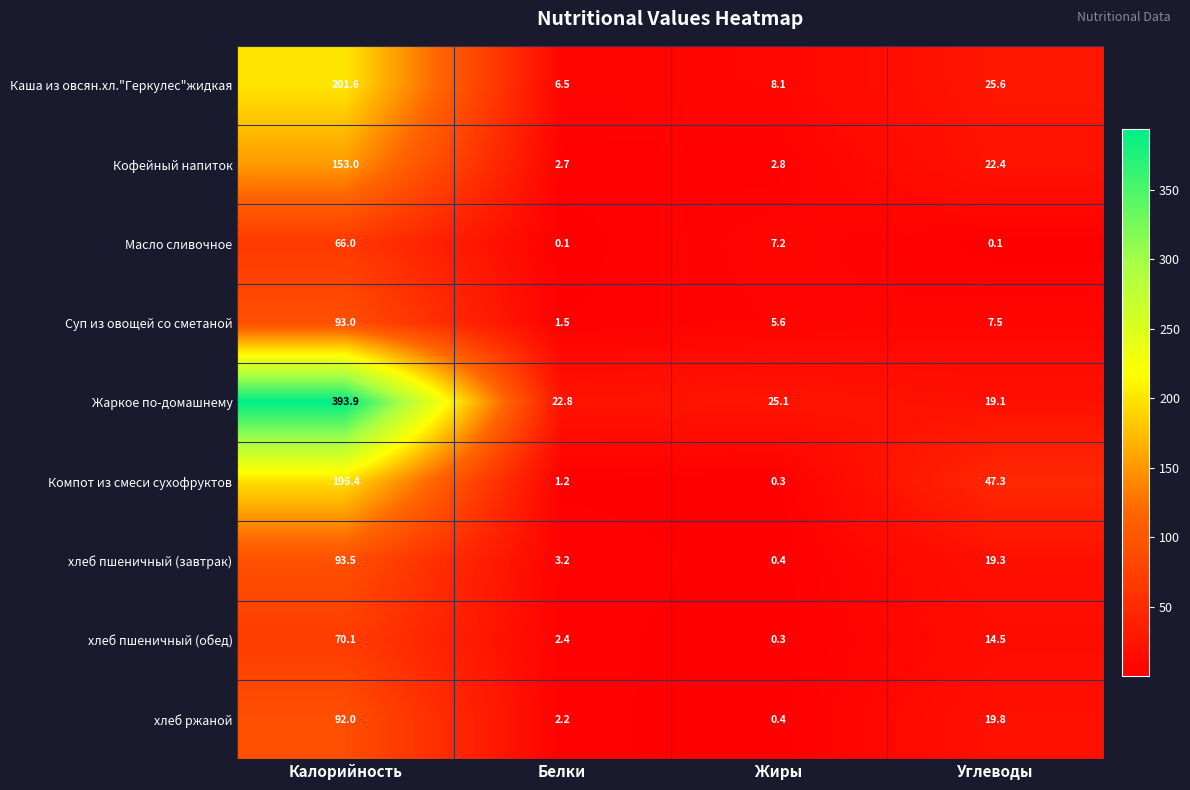

Rank the series by their maximum value, from lowest to highest.

Масло сливочное, хлеб пшеничный (обед), хлеб ржаной, Суп из овощей со сметаной, хлеб пшеничный (завтрак), Кофейный напиток, Компот из смеси сухофруктов, Каша из овсян.хл."Геркулес"жидкая, Жаркое по-домашнему